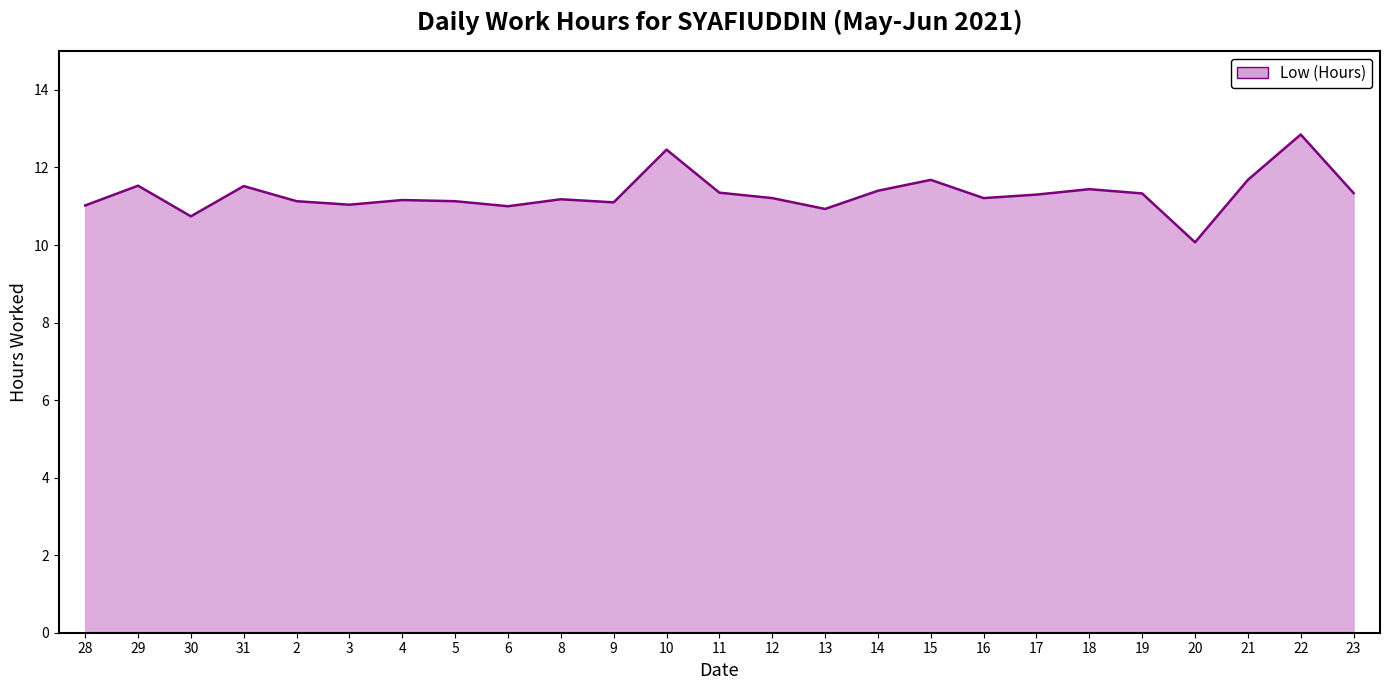

At which category does the chart reach its peak across all series?

22